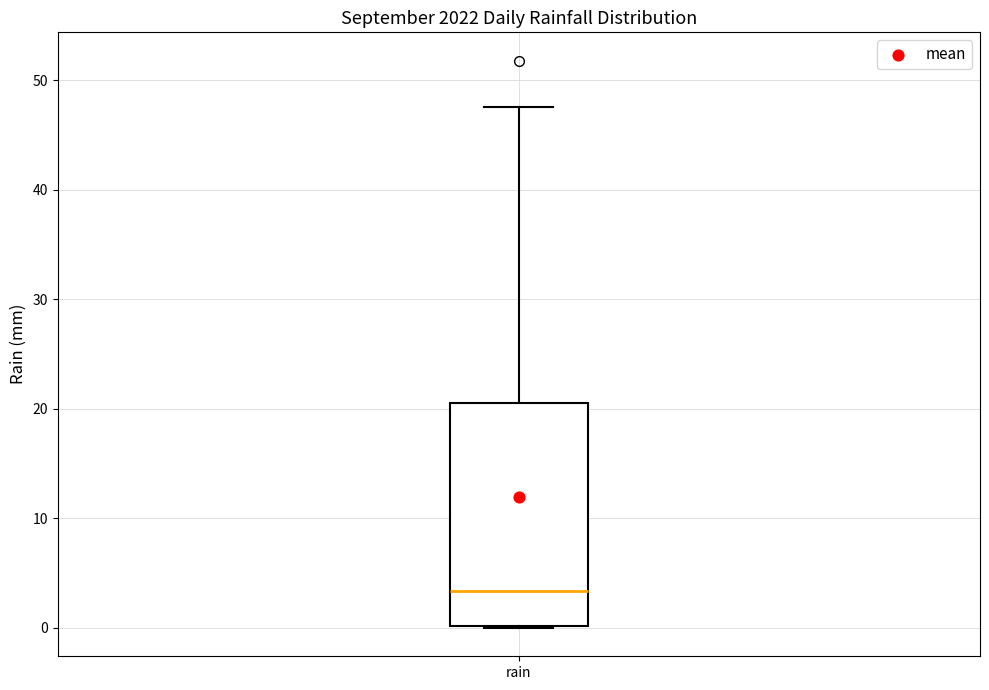

Transcribe this box plot: give where the median line is, the range the box spans, and where the two whiskers end, as read against the y-axis. The values are not printed on the chart, so give them approximately, as read against the axis.

median 3, box 0 to 21, whiskers 0 to 48